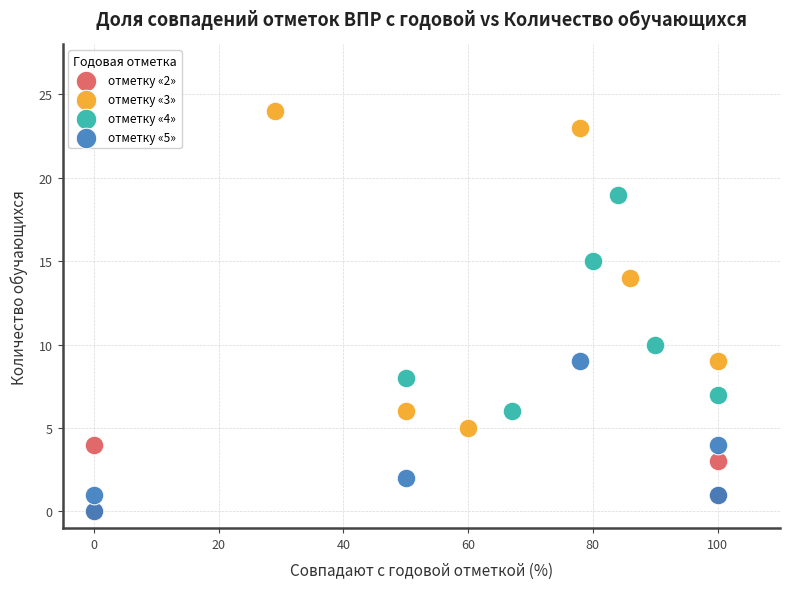

Which series has the largest Y range (max minus min)?

отметку «3»